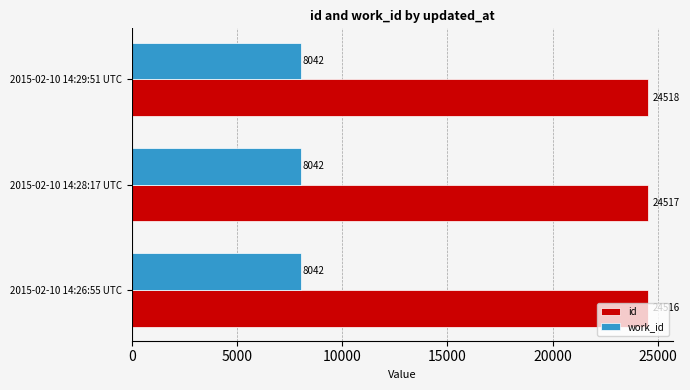

What is the average value of the work_id series?

8042